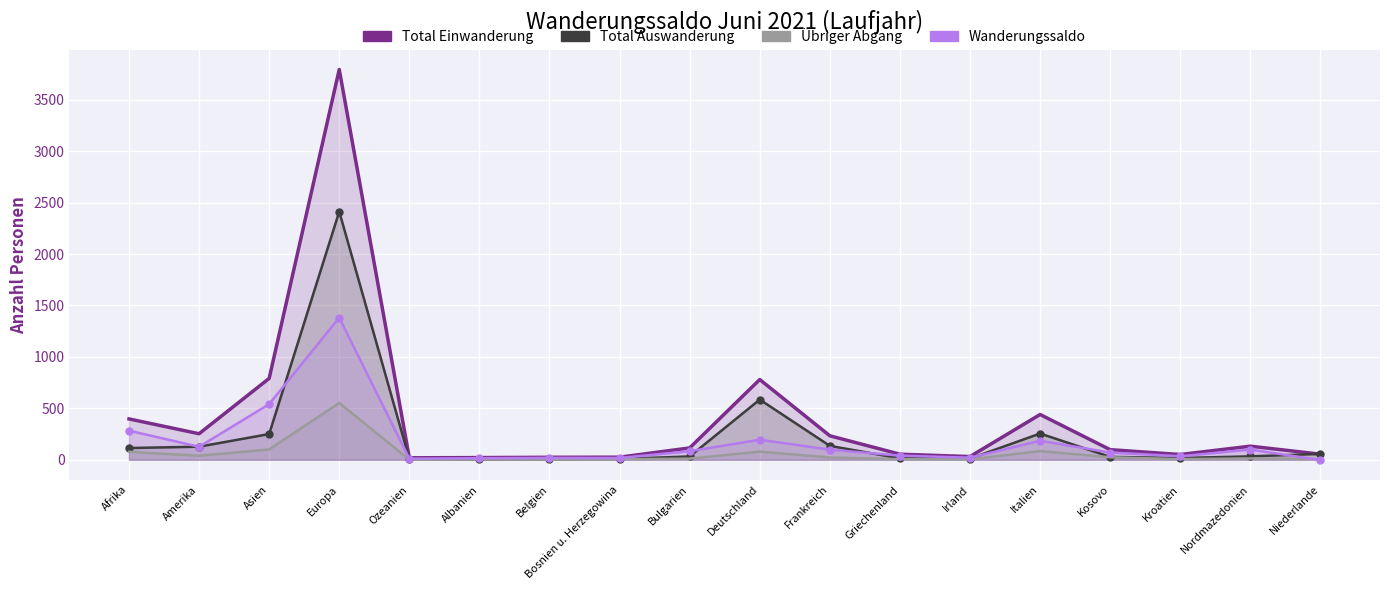

Where does the Total Einwanderung series first go above 115?

Afrika